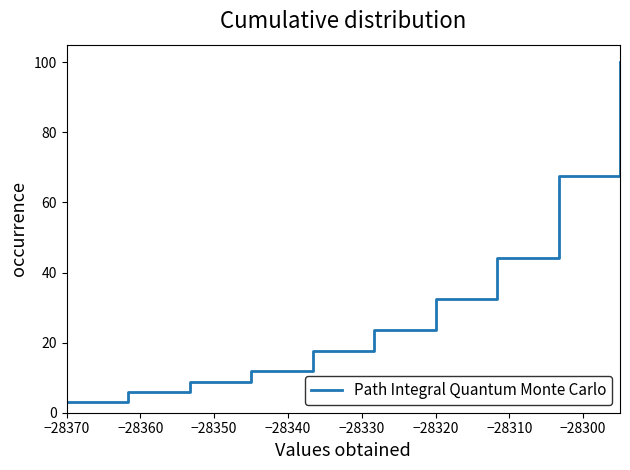

What is the average value?

31.5